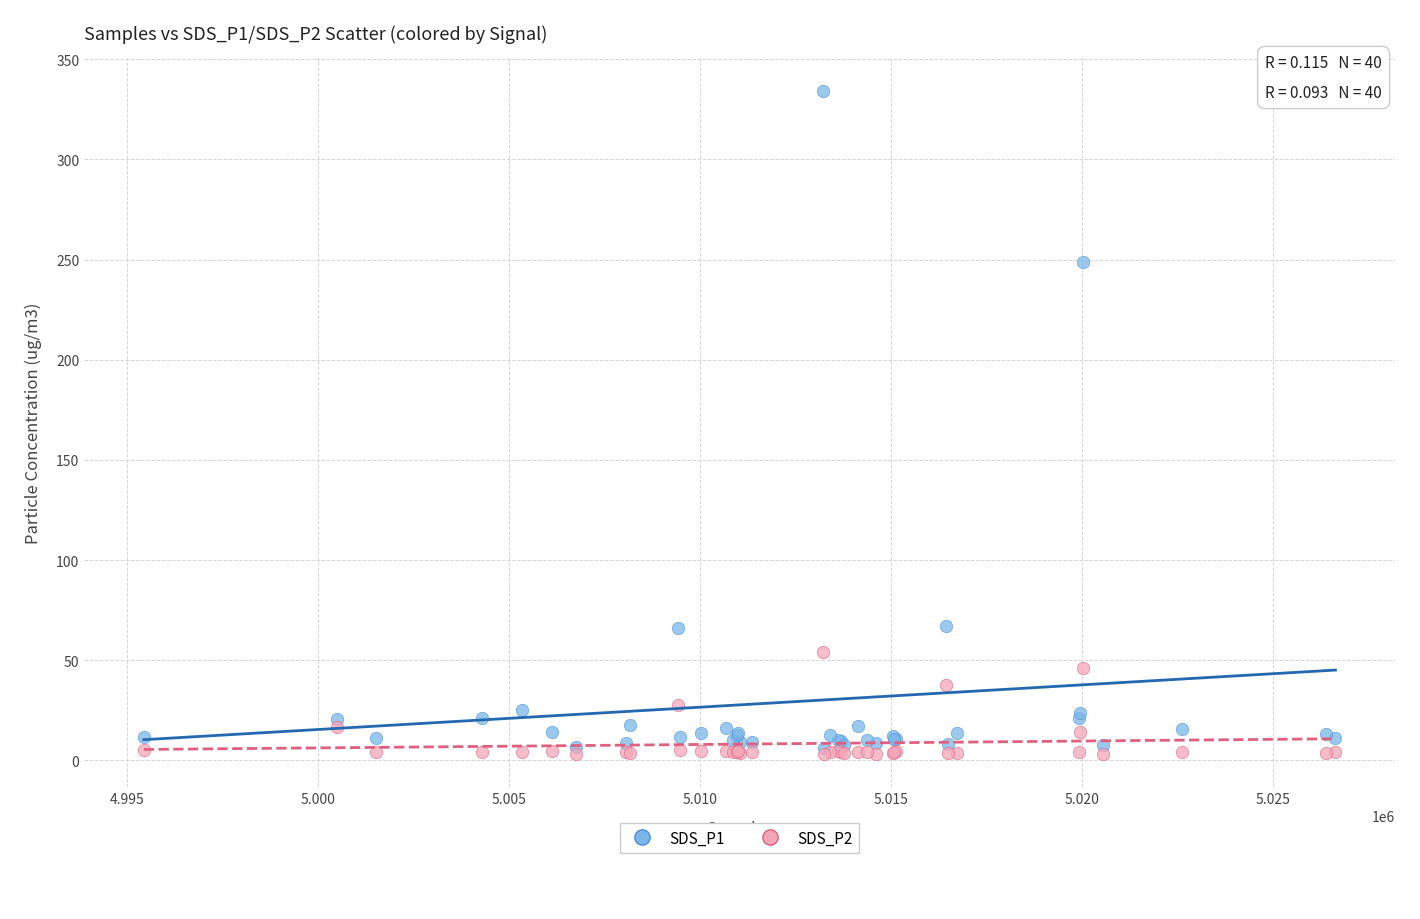

Across all series, what Y value is closest to 168?

248.9